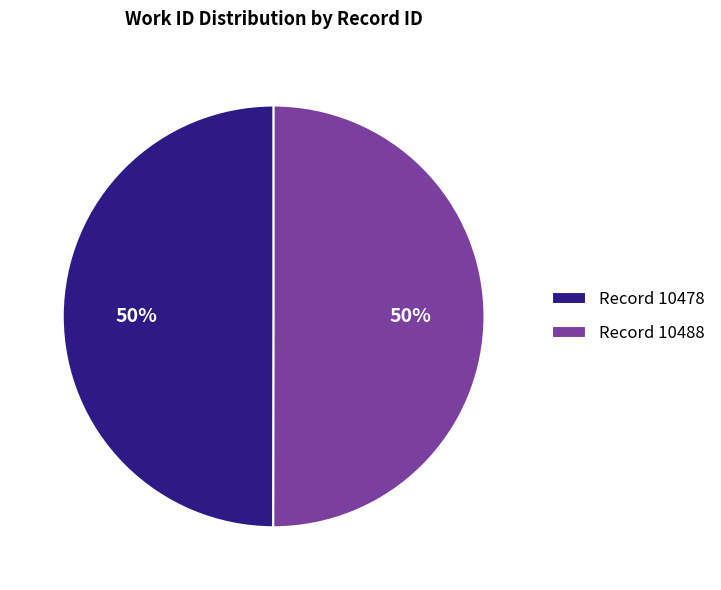

Approximately how many times larger is the value at Record 10488 compared to Record 10478?

1.0